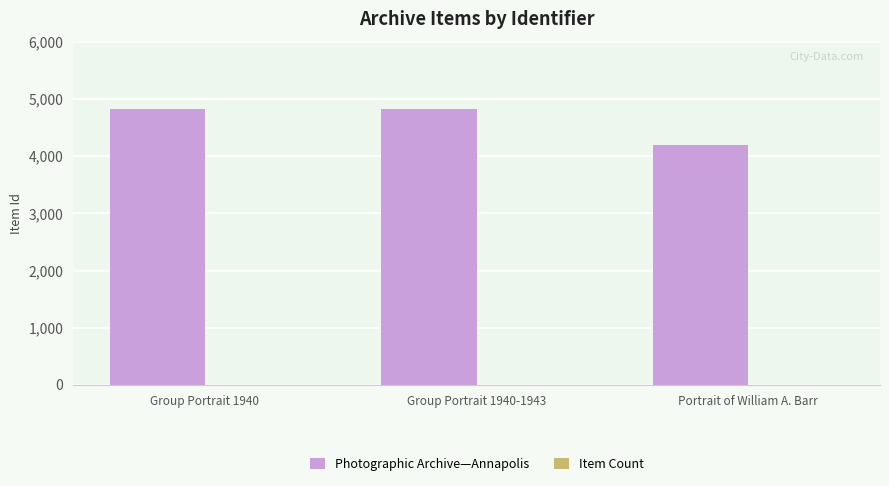

What is the spread (max minus min) of values at Group Portrait 1940-1943?

4818